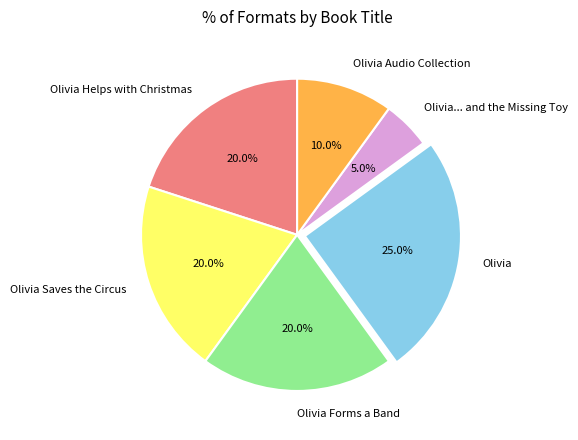

True or false: Olivia accounts for 36% of the total.

False